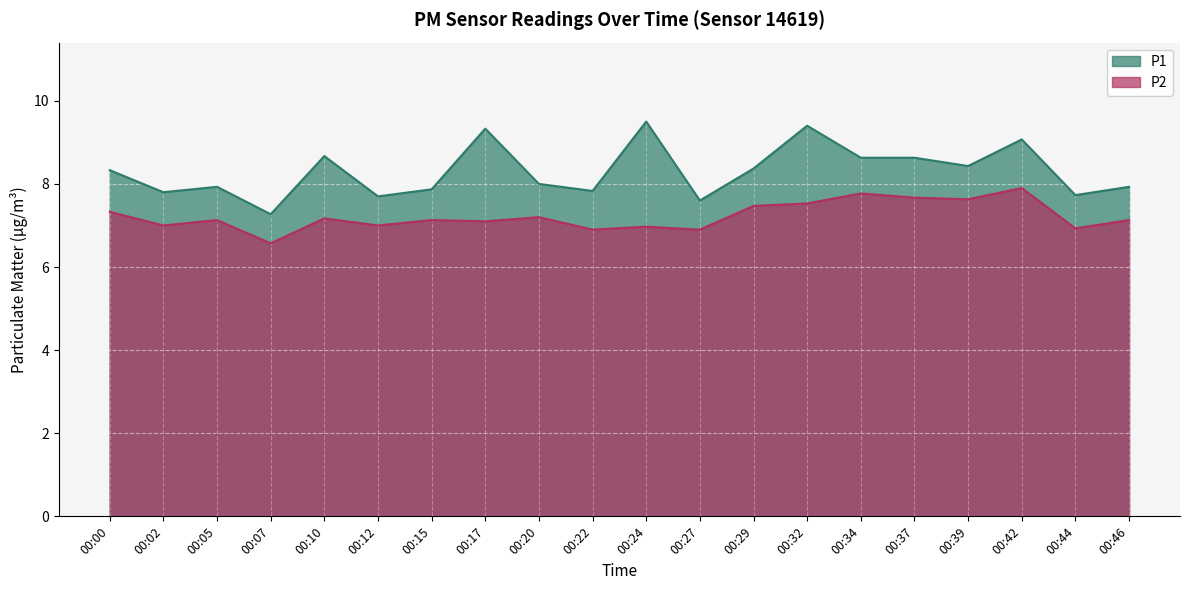

True or false: P2 and P1 intersect in this chart.

False